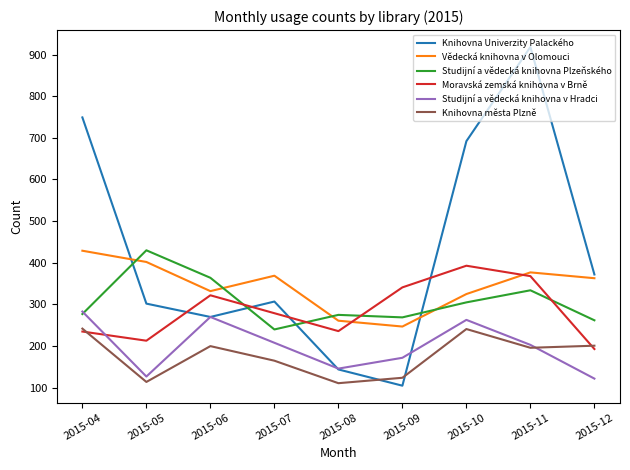

What is the sum of all Moravská zemská knihovna v Brně values?

2580